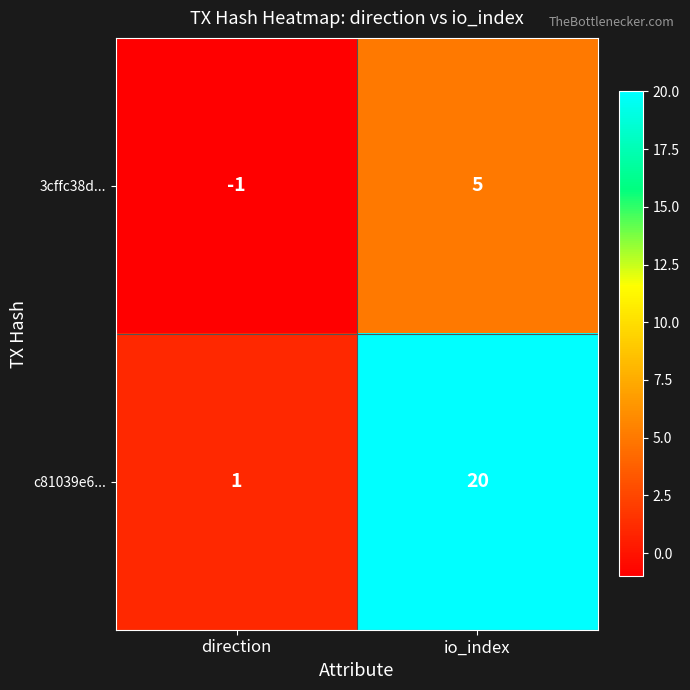

How many categories are shown in the chart?

2